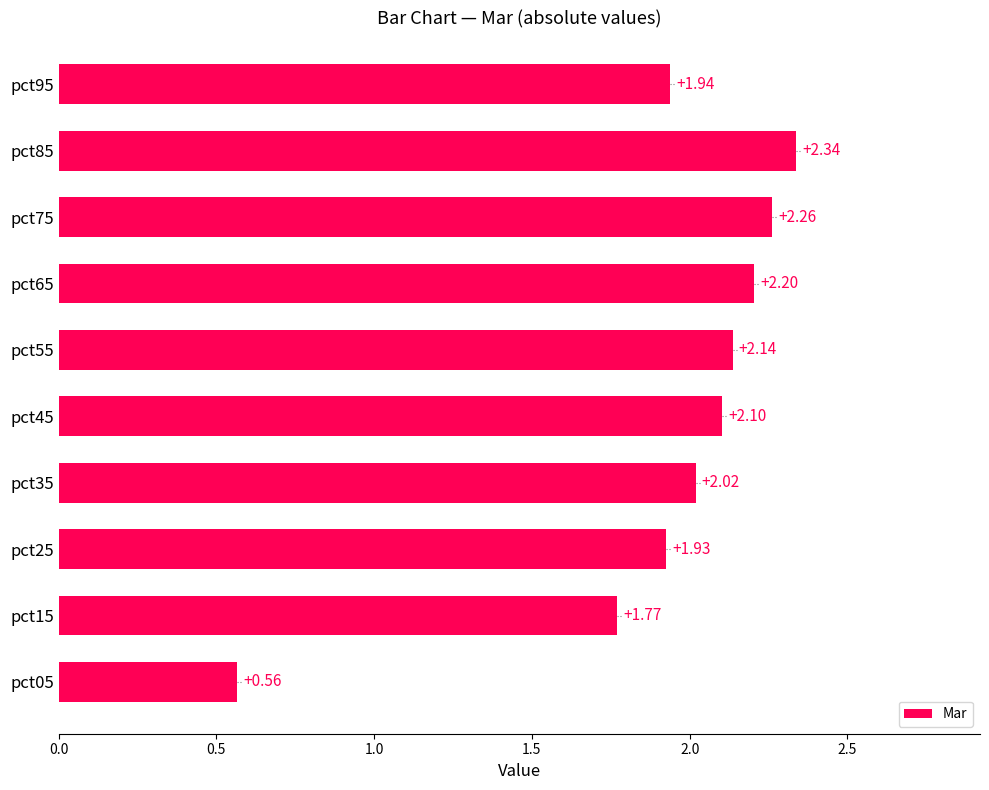

What is the change in value from pct55 to pct75?

+0.1